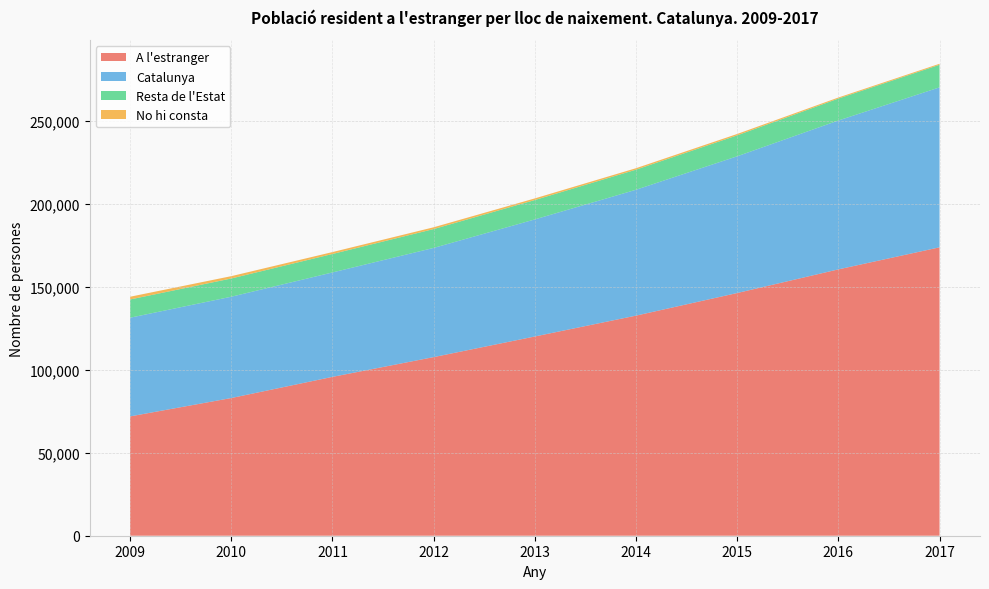

Reading right to left, list all the values displayed in this chart.

A l'estranger: 2017=173773	2016=160485	2015=146241	2014=132618	2013=120053	2012=107626	2011=95718	2010=82970	2009=71899
Catalunya: 2017=96379	2016=89701	2015=82378	2014=75842	2013=70535	2012=65791	2011=62925	2010=61035	2009=59463
Resta de l'Estat: 2017=13619	2016=13214	2015=12622	2014=12110	2013=11685	2012=11358	2011=11120	2010=10991	2009=10997
No hi consta: 2017=603	2016=634	2015=829	2014=874	2013=977	2012=1073	2011=1146	2010=1404	2009=1643